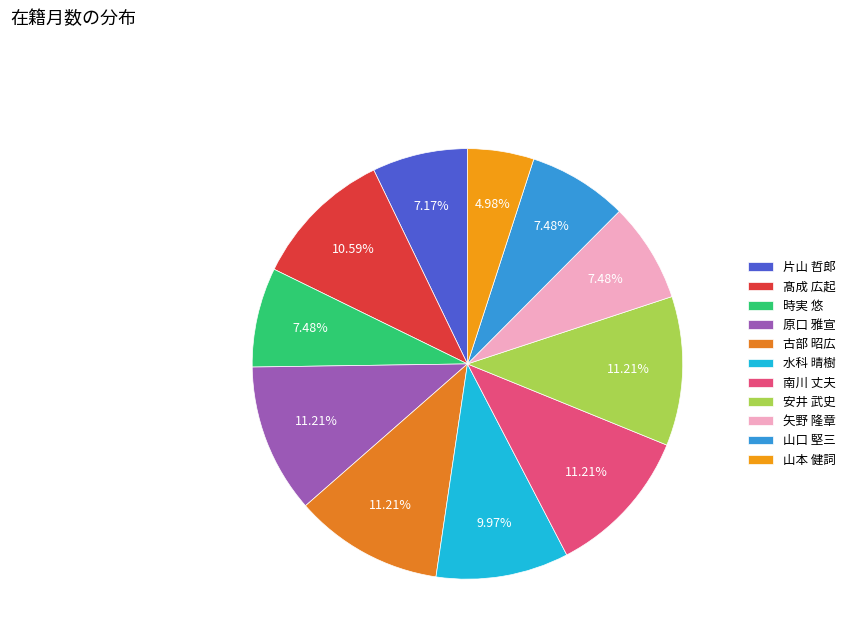

Which category has the smallest portion of the pie?

山本 健詞